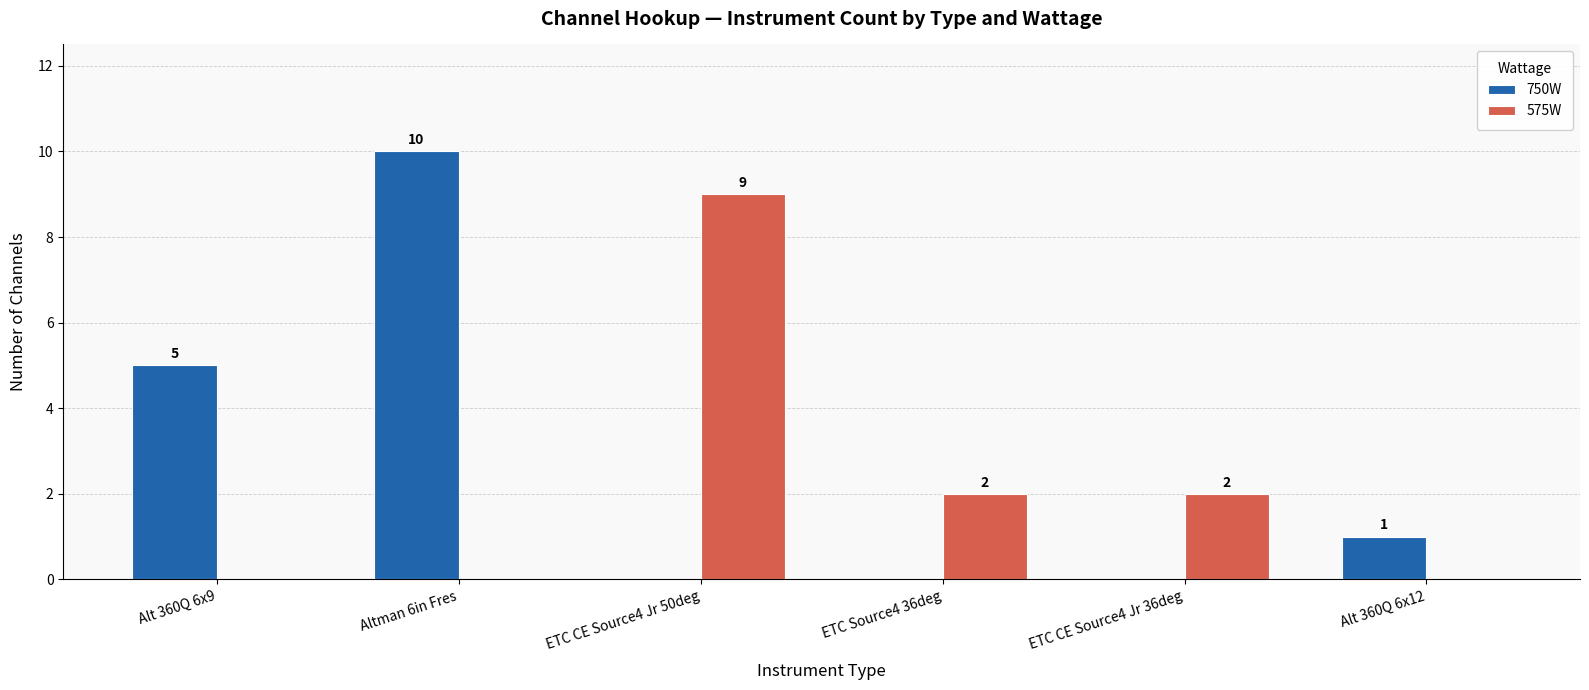

Reading left to right, what are all the values shown in this chart?

750W: 5	10	0	0	0	1
575W: 0	0	9	2	2	0